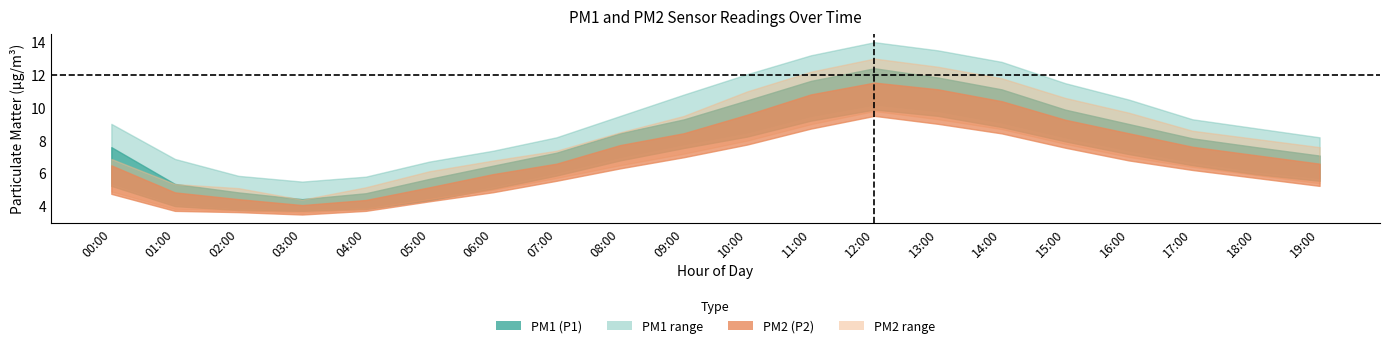

Which series has the largest total across all categories?

P1_upper